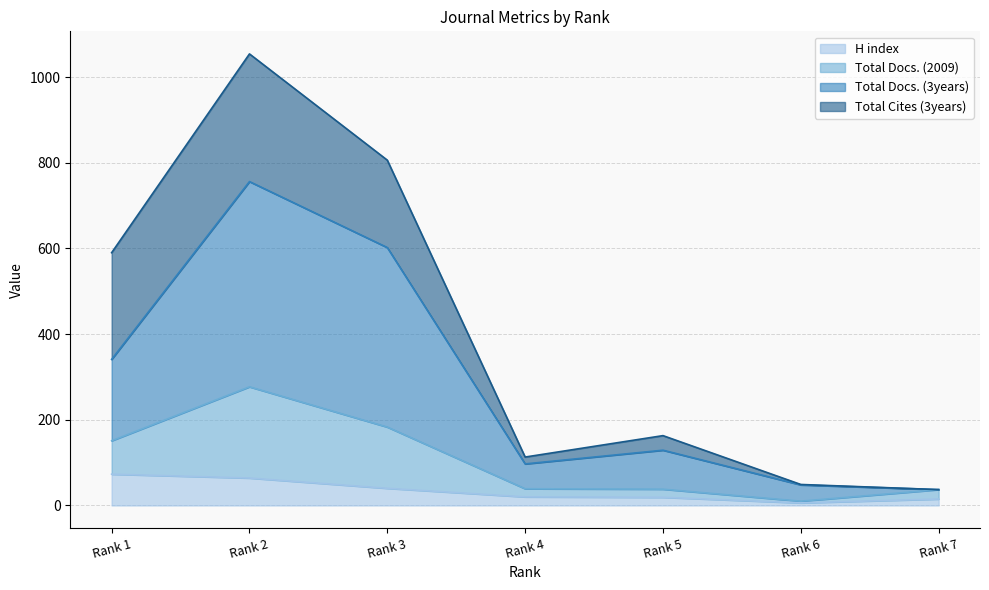

Where is the first local maximum for Total Docs. (2009)?

Rank 2